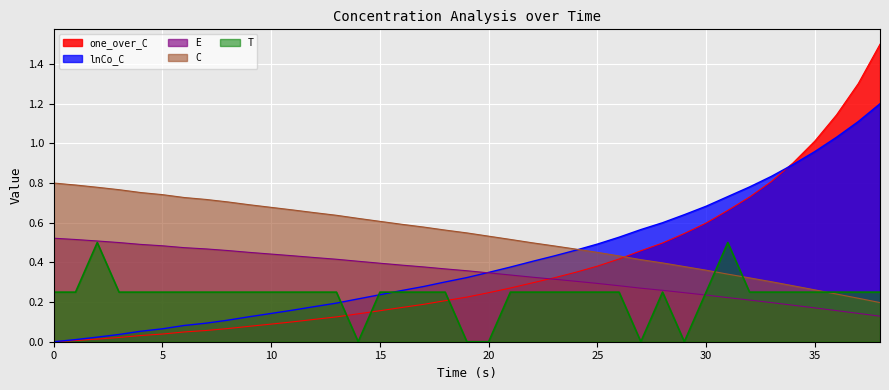

Count the number of data series in this chart.

5